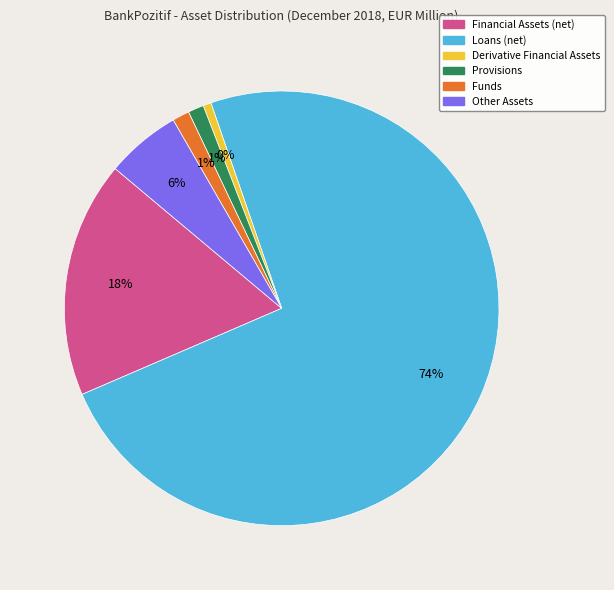

True or false: Other Assets accounts for 6% of the total.

True